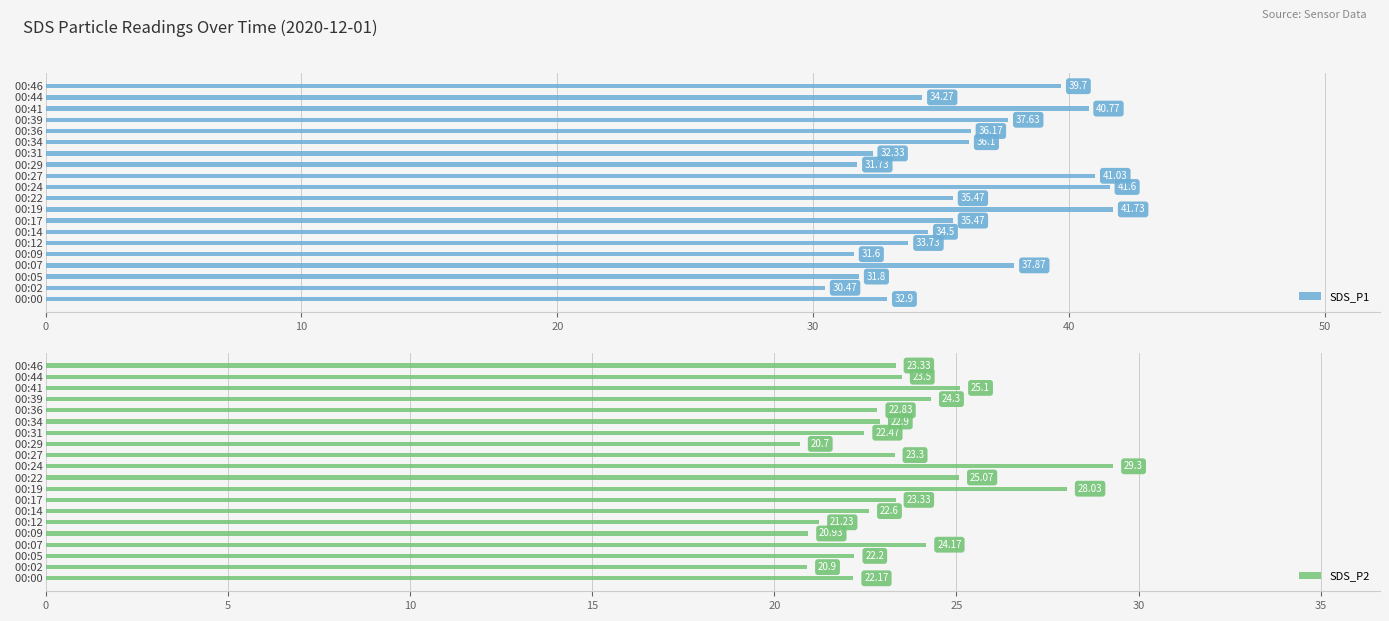

What is the difference between the SDS_P1 values at   00:41 and   00:17?

5.3